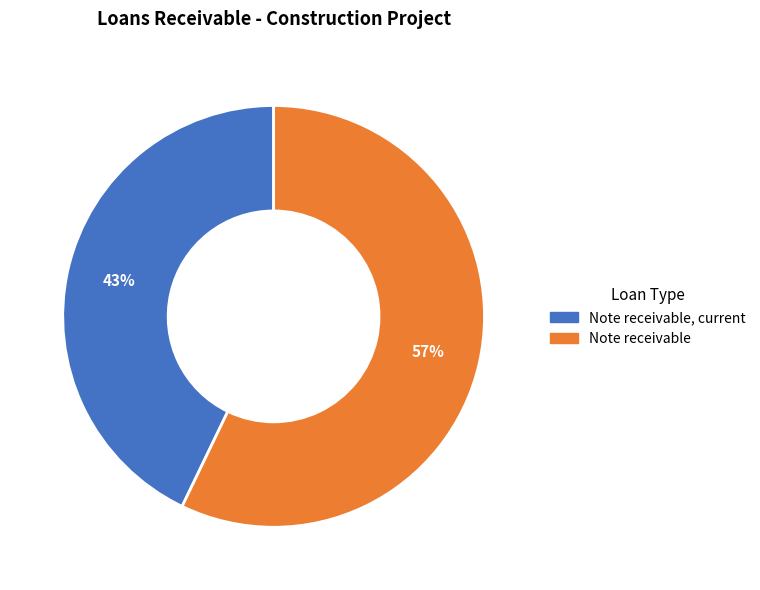

To the nearest percent, what is the difference between the largest and smallest slice percentages?

14%